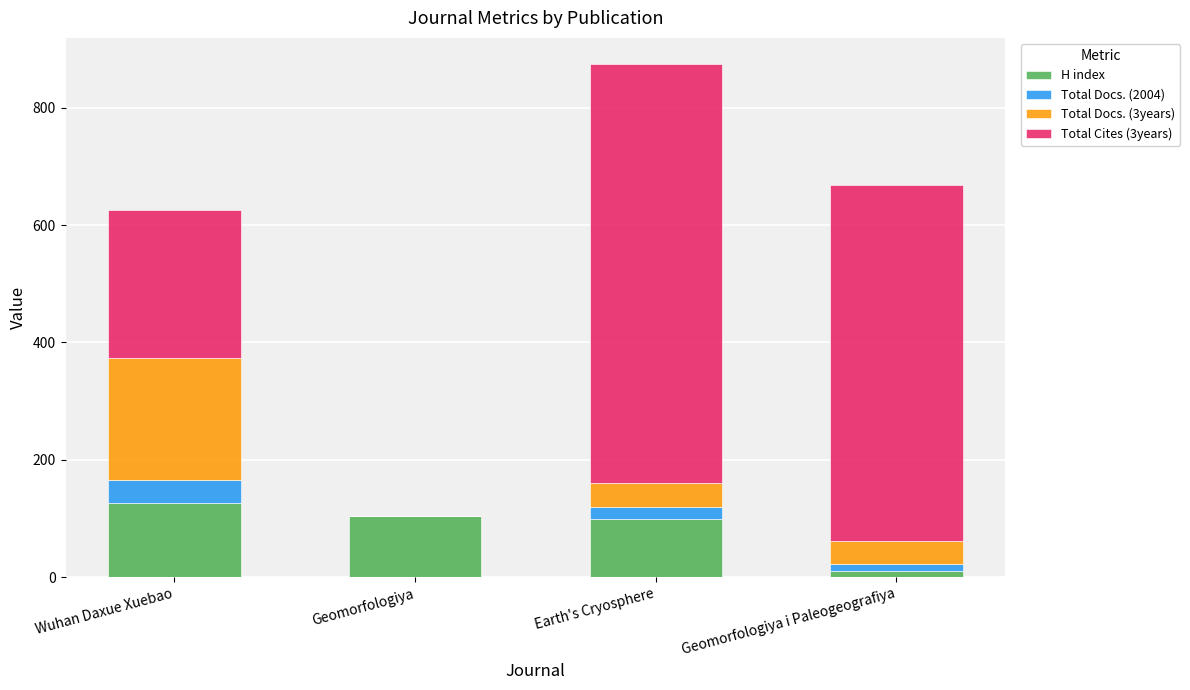

Reading right to left, what are the values for H index?

Geomorfologiya i Paleogeografiya=11	Earth's Cryosphere=100	Geomorfologiya=104	Wuhan Daxue Xuebao=127